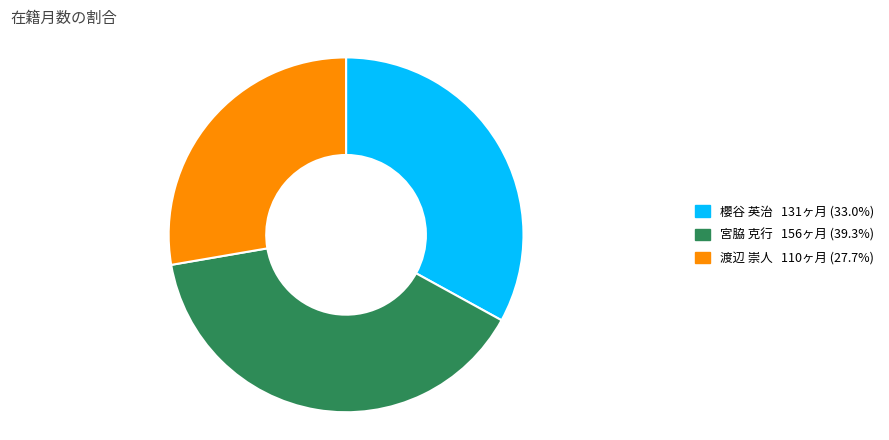

Is there a majority slice in this chart?

No